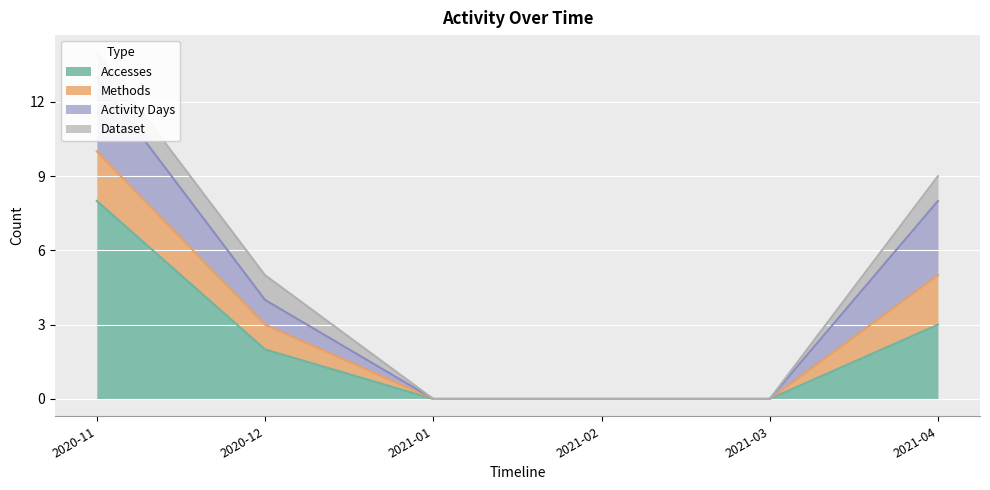

What is the label of the 3rd point from the left?

2021-01-01